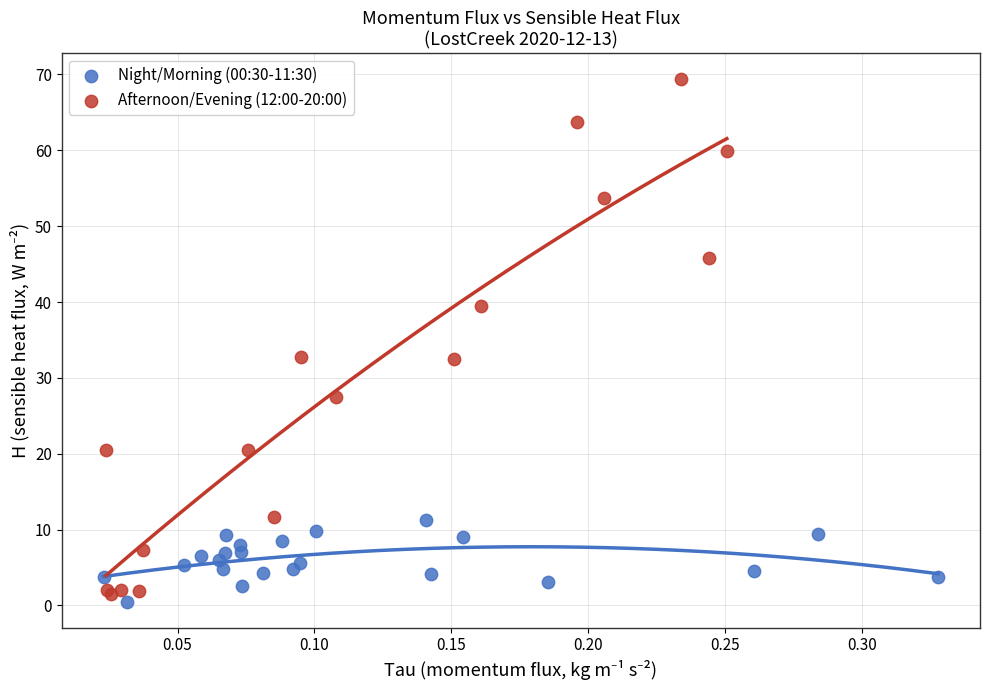

What are all the series names shown in the legend?

Night/Morning (00:30-11:30), Afternoon/Evening (12:00-20:00)